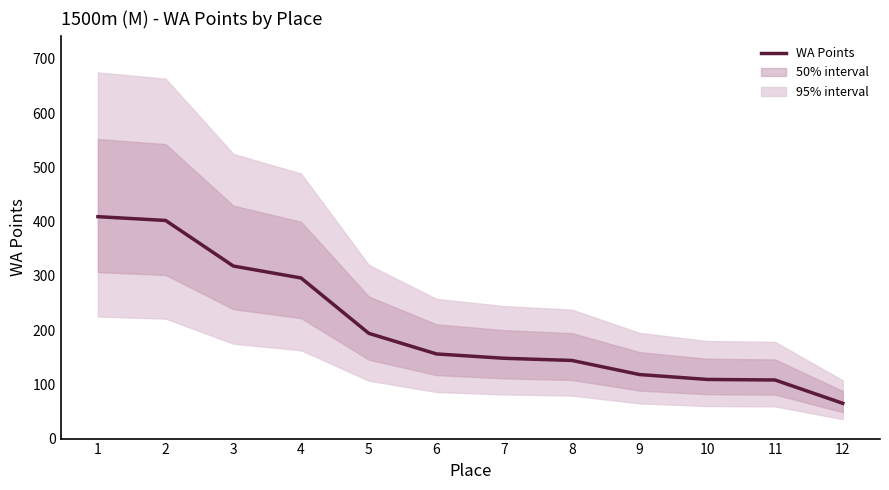

Reading left to right, transcribe all the data shown in this chart.

409	402	318	296	194	156	148	144	118	109	108	65